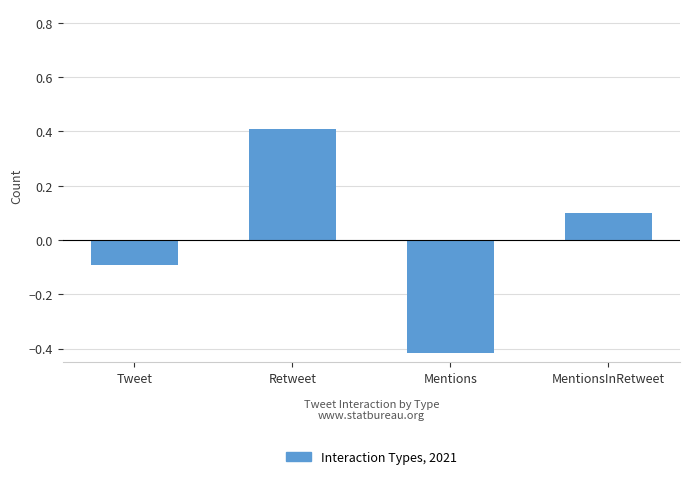

List the labels in order of value, smallest first.

Mentions, Tweet, MentionsInRetweet, Retweet